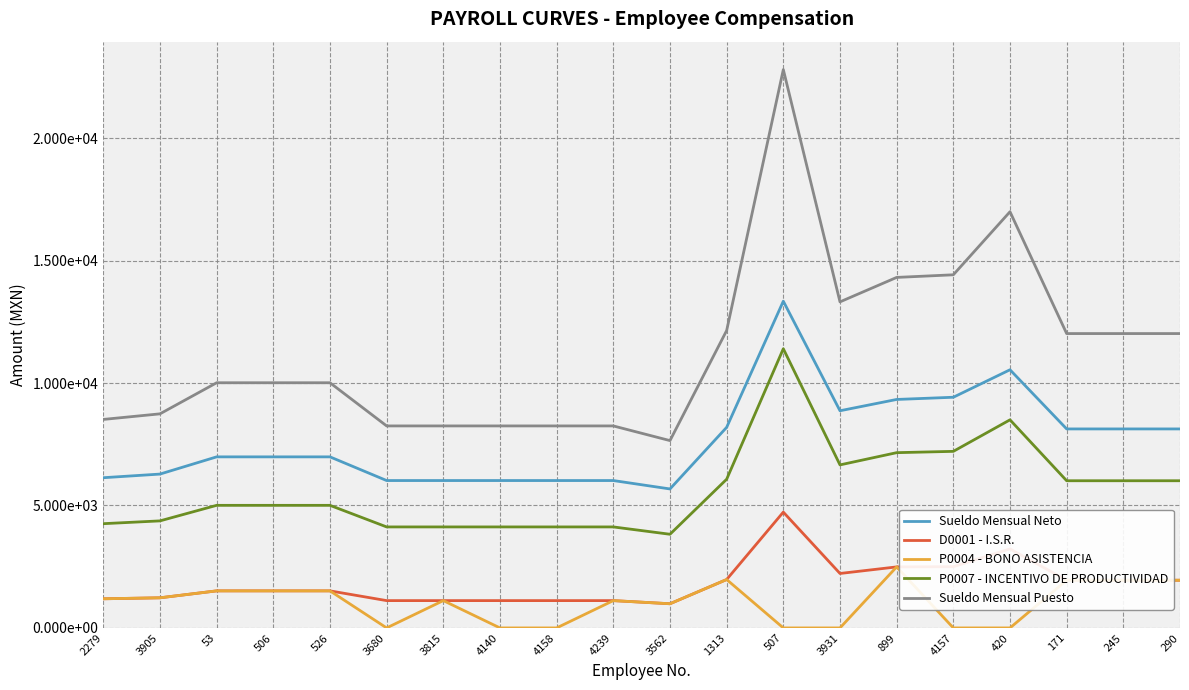

Reading left to right, list all the values displayed in this chart.

Sueldo Mensual Neto: 2279=6133.8	3905=6282.1	53=6985.3	506=6985.3	526=6985.3	3680=6018.3	3815=6018.3	4140=6018.3	4158=6018.3	4239=6018.3	3562=5674.9	1313=8190.8	507=13342.2	3931=8868.1	899=9329.5	4157=9419.6	420=10542.0	171=8125.9	245=8125.9	290=8125.9
D0001 - I.S.R.: 2279=1190.0	3905=1229.9	53=1513.1	506=1513.1	526=1513.1	3680=1115.2	3815=1115.2	4140=1115.2	4158=1115.2	4239=1115.2	3562=987.2	1313=1976.4	507=4728.9	3931=2223.3	899=2491.8	4157=2500.2	420=3226.5	171=1947.1	245=1947.1	290=1947.1
P0004 - BONO ASISTENCIA: 2279=1190.0	3905=1229.9	53=1513.1	506=1513.1	526=1513.1	3680=0.0	3815=1115.2	4140=0.0	4158=0.0	4239=1115.2	3562=987.2	1313=1976.4	507=0.0	3931=0.0	899=2491.8	4157=0.0	420=0.0	171=1947.1	245=1947.1	290=1947.1
P0007 - INCENTIVO DE PRODUCTIVIDAD: 2279=4257.0	3905=4371.0	53=5005.8	506=5005.8	526=5005.8	3680=4124.4	3815=4124.4	4140=4124.4	4158=4124.4	4239=4124.4	3562=3824.7	1313=6071.9	507=11400.0	3931=6657.4	899=7156.6	4157=7210.1	420=8497.5	171=6010.1	245=6010.1	290=6010.1
Sueldo Mensual Puesto: 2279=8513.9	3905=8741.9	53=10011.6	506=10011.6	526=10011.6	3680=8248.8	3815=8248.8	4140=8248.8	4158=8248.8	4239=8248.8	3562=7649.3	1313=12143.7	507=22800.0	3931=13314.8	899=14313.2	4157=14420.1	420=16995.0	171=12020.1	245=12020.1	290=12020.1